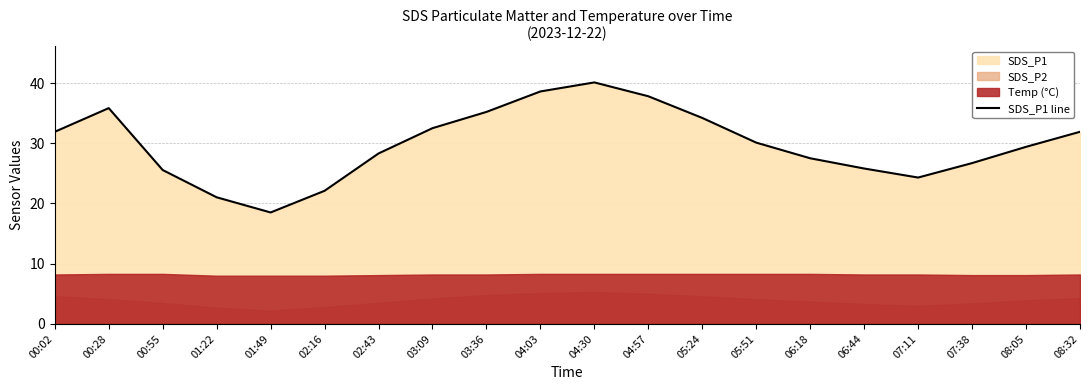

At which category does the data reach its first local valley?

01:49